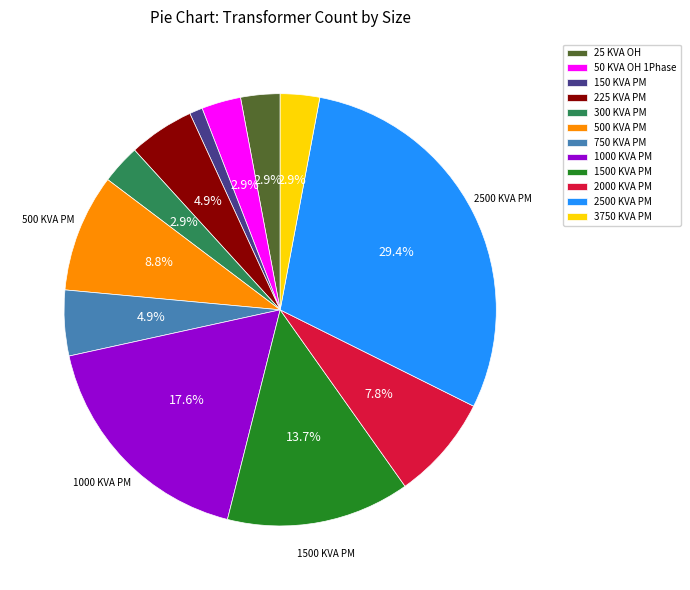

Does 225 KVA PM account for over 50% of the chart?

No